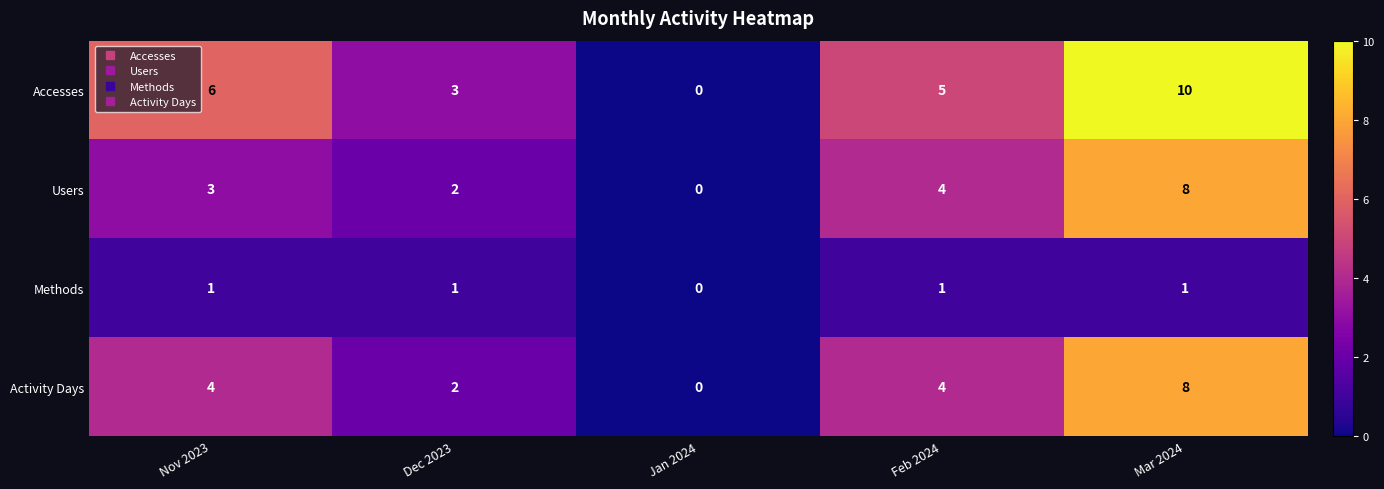

True or false: Methods has a value of 0 at Mar 2024.

False